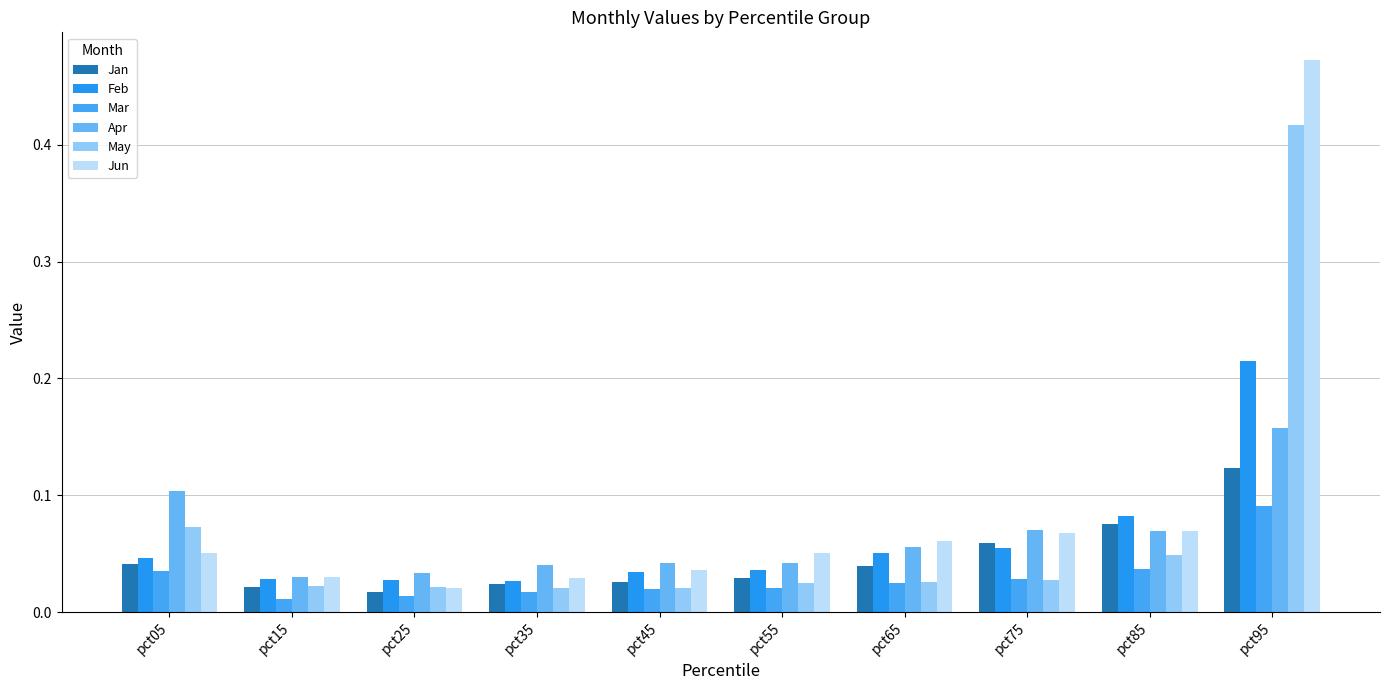

True or false: Jan has a value of 0.0 at pct65.

False